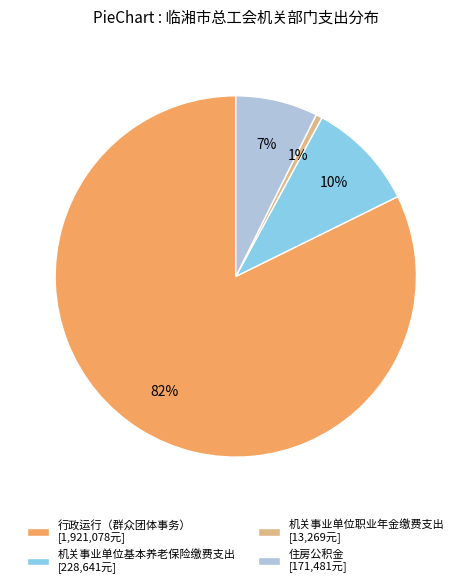

Rank the categories by value from lowest to highest.

机关事业单位职业年金缴费支出, 住房公积金, 机关事业单位基本养老保险缴费支出, 行政运行（群众团体事务）